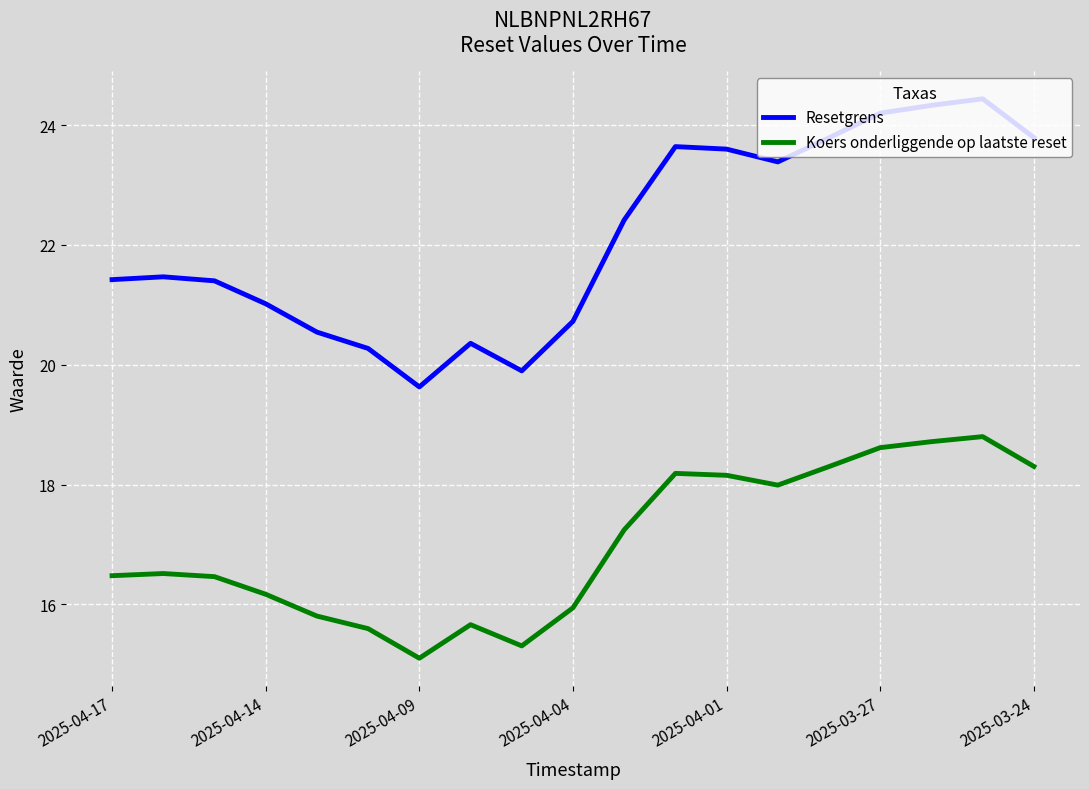

What is the minimum value shown in the chart?

15.1